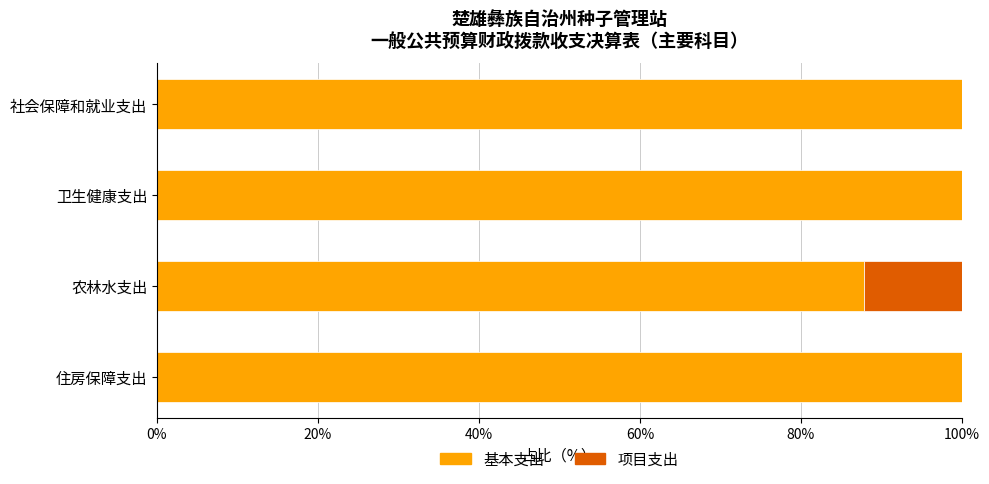

What is the total value across all series at 农林水支出?

100.0